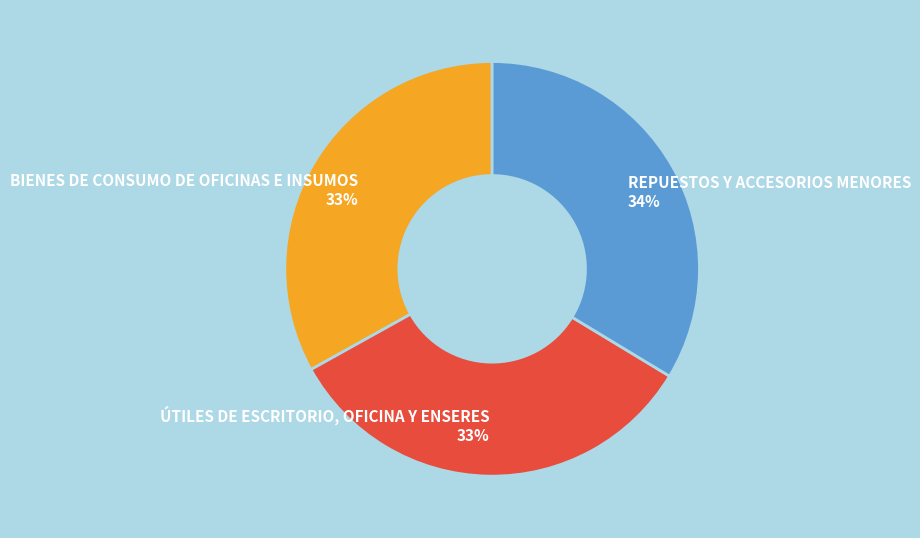

Approximately how many times larger is the value at BIENES DE CONSUMO DE OFICINAS E INSUMOS compared to REPUESTOS Y ACCESORIOS MENORES?

1.0